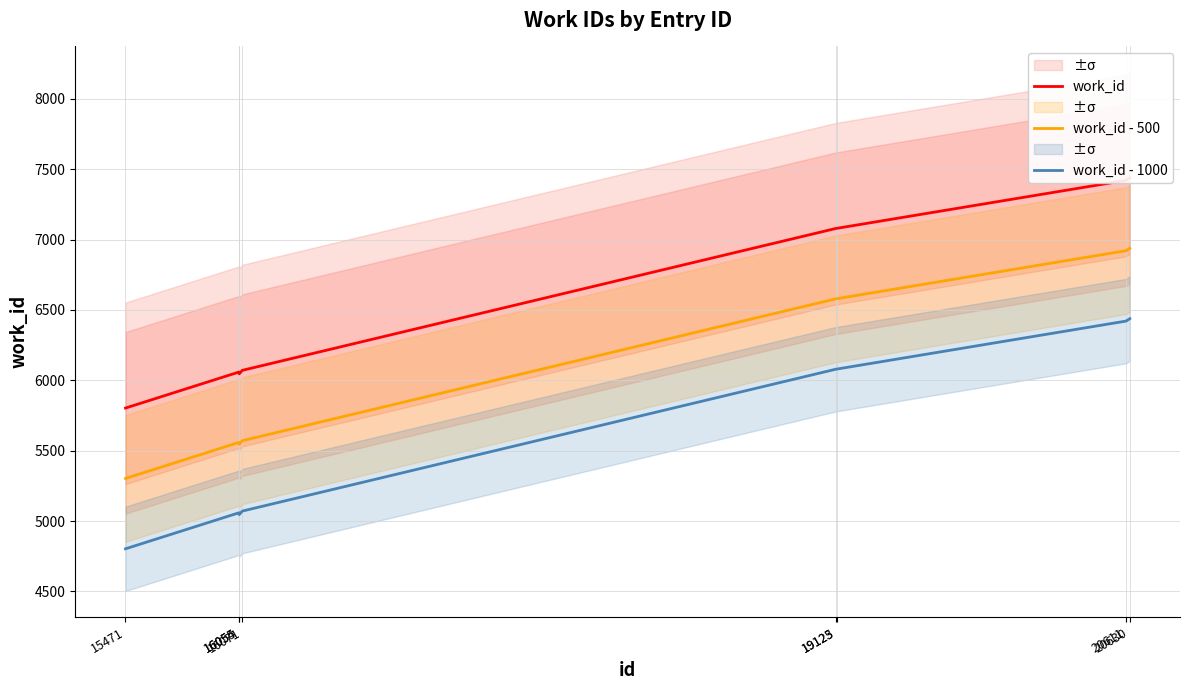

Which has a higher value, 20630 or 16055?

20630